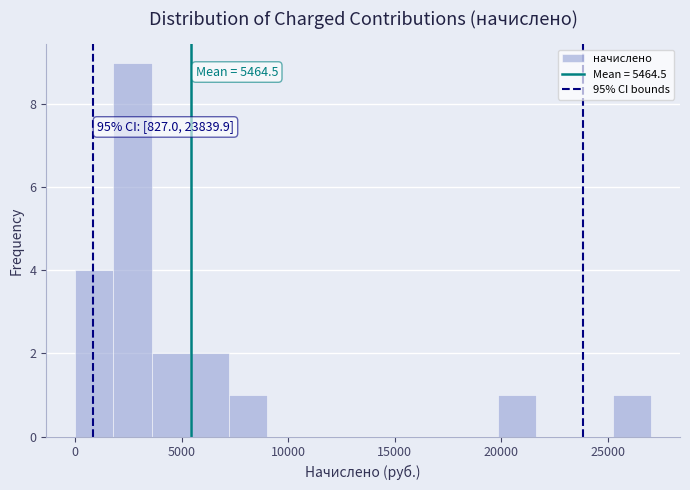

Read against the x-axis, roughly where is the centre of the tallest bar?

2500